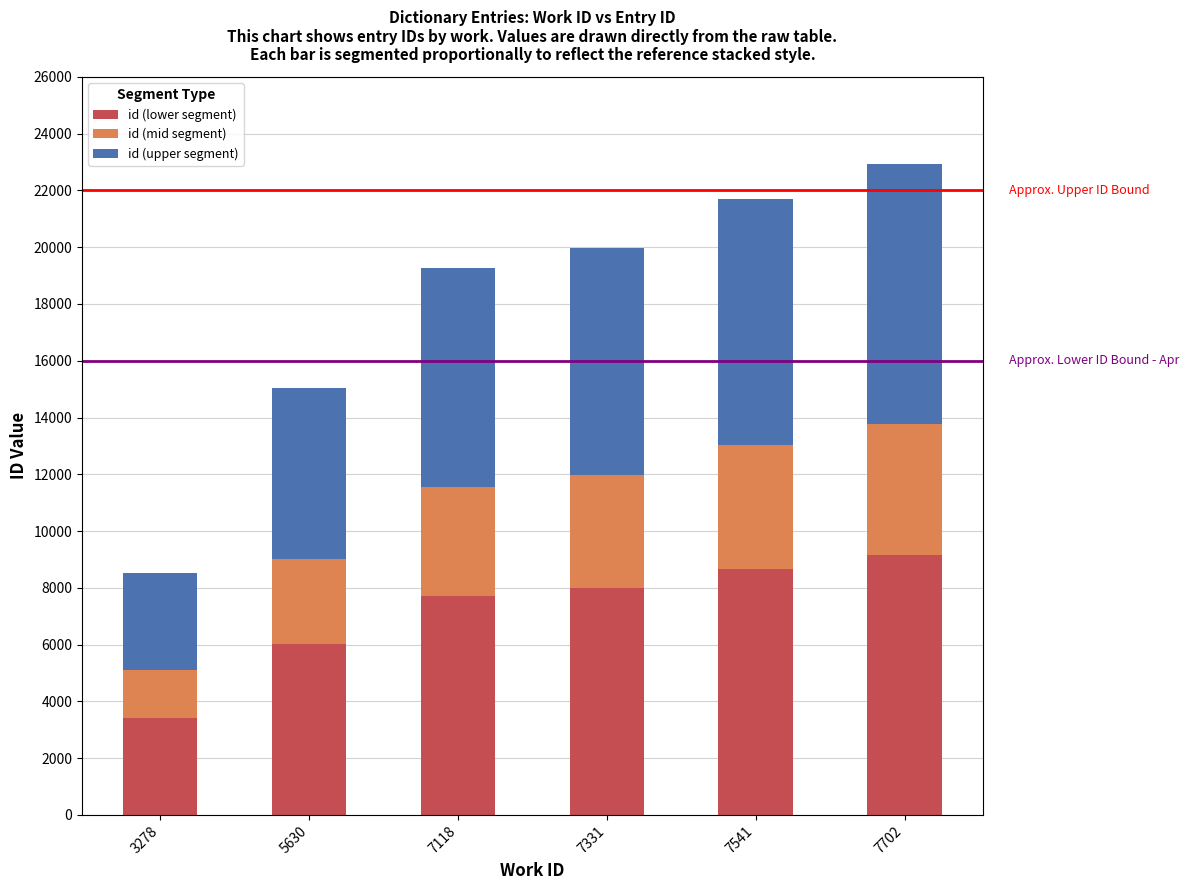

Reading left to right, what are the values for id (lower segment)?

3415	6022	7711	7987	8679	9174